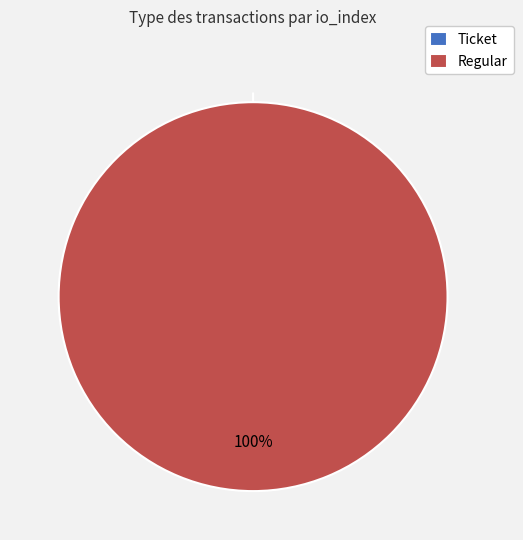

True or false: Regular (io_index=10) accounts for 100% of the total.

True